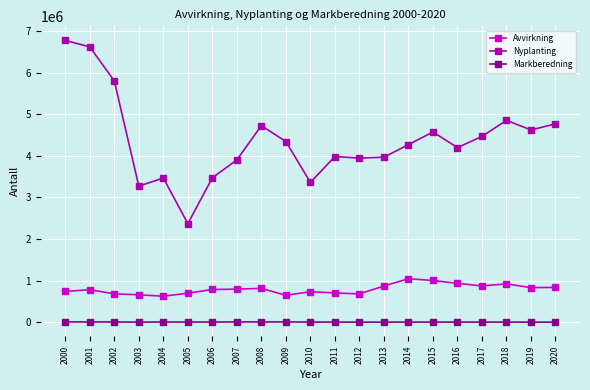

What are all the series names shown in the legend?

Avvirkning, Nyplanting, Markberedning